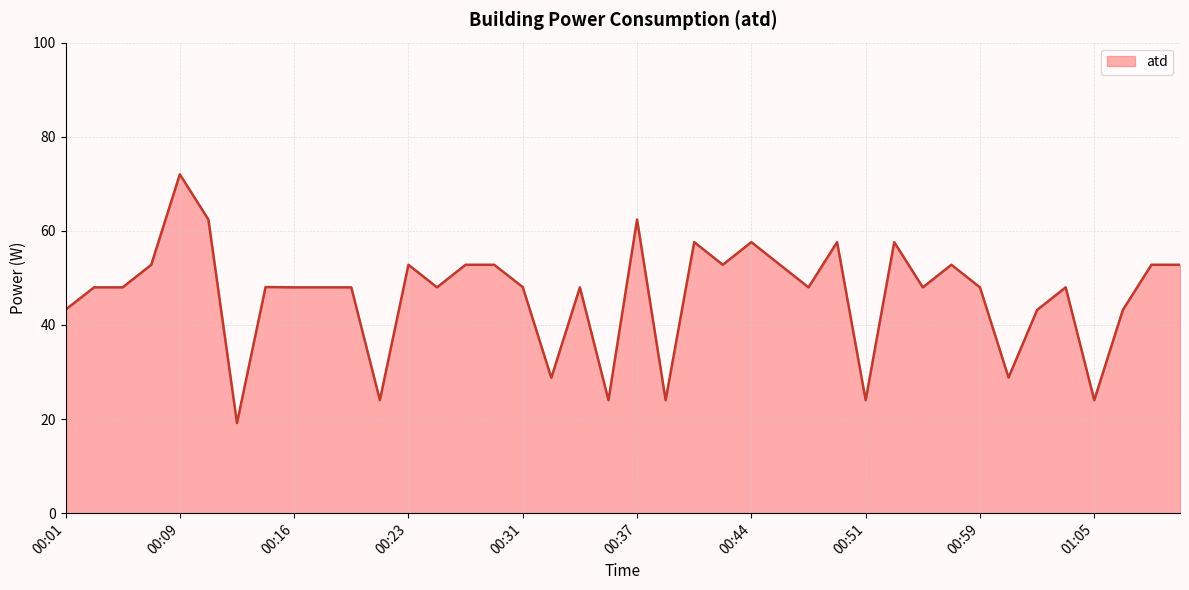

Where is the data nearest to the value 45?

00:01